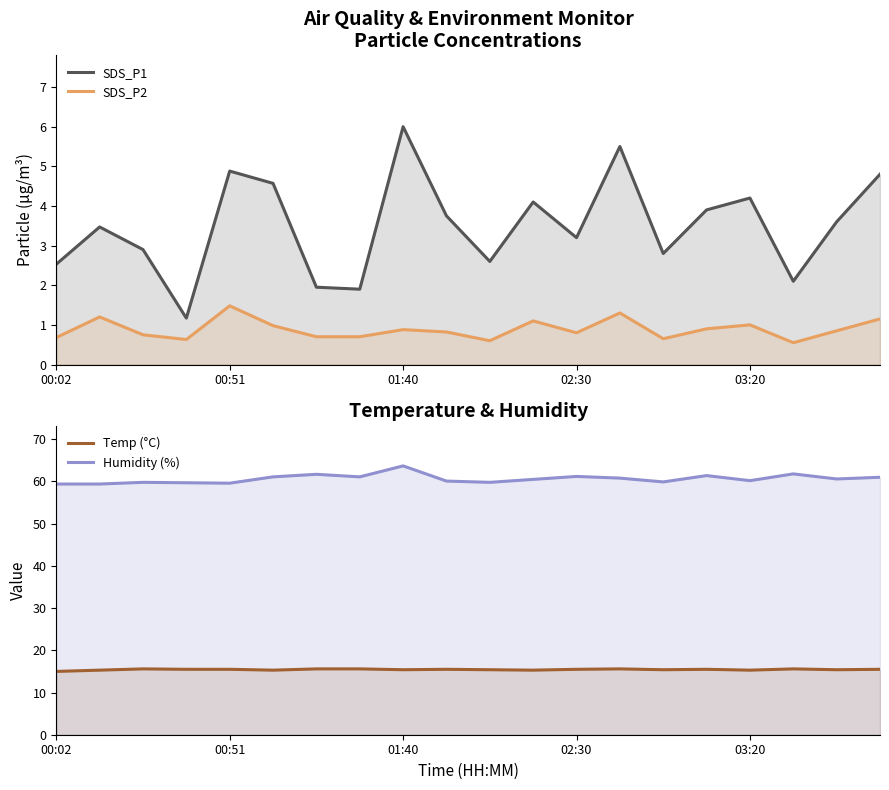

What is the difference between the second highest and second lowest values in the SDS_P1 series?

3.6